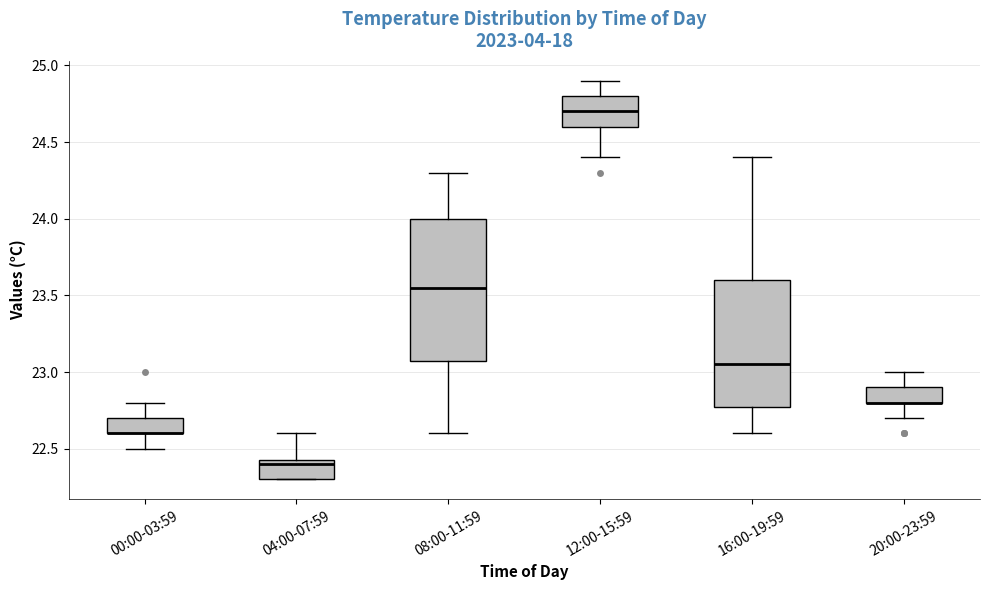

Reading left to right, read every box against the y-axis: the position of its median line, the range the box covers, and the ends of its whiskers. The values are not printed on the chart, so give them approximately, as read against the axis.

00:00-03:59: median 22.60 (drawn on the box's lower edge), box 22.60 to 22.70, whiskers 22.50 to 22.80
04:00-07:59: median 22.40, box 22.30 to 22.45, whiskers 22.30 to 22.60
08:00-11:59: median 23.55, box 23.10 to 24.00, whiskers 22.60 to 24.30
12:00-15:59: median 24.70, box 24.60 to 24.80, whiskers 24.40 to 24.90
16:00-19:59: median 23.05, box 22.80 to 23.60, whiskers 22.60 to 24.40
20:00-23:59: median 22.80 (drawn on the box's lower edge), box 22.80 to 22.90, whiskers 22.70 to 23.00